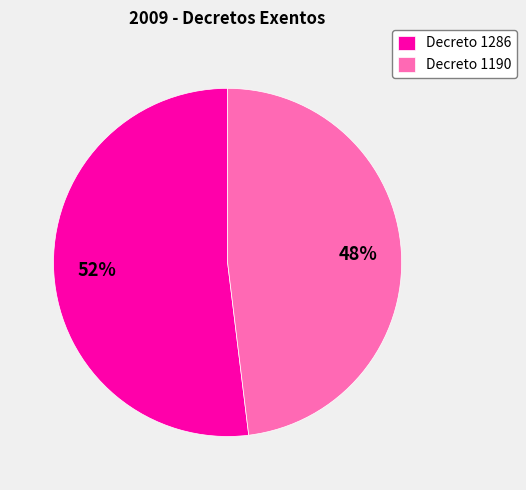

Combined, do Decreto 1190 and Decreto 1286 account for over 50%?

Yes